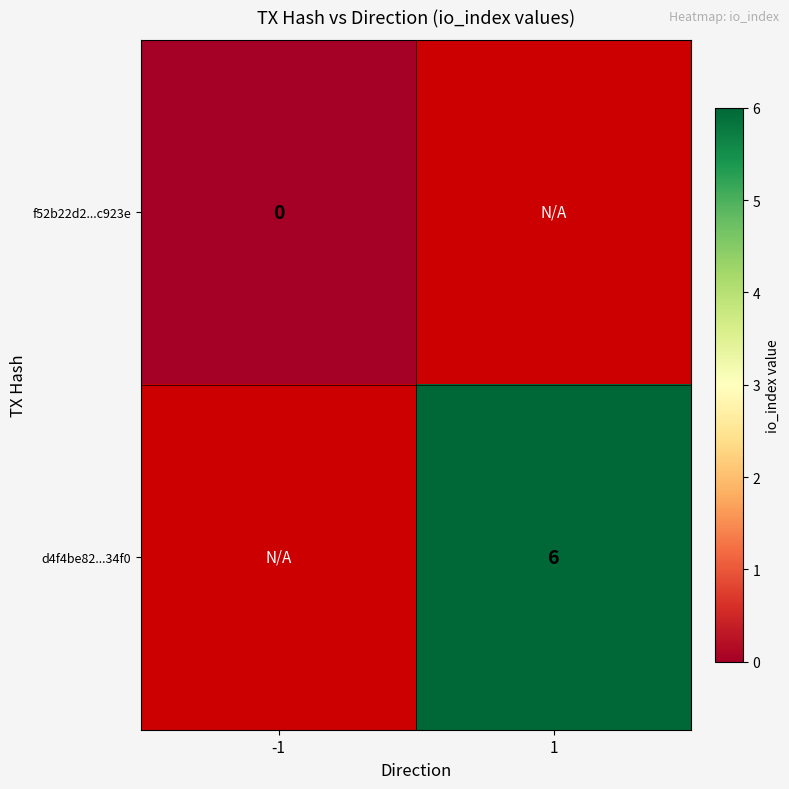

True or false: d4f4be82...34f0 has a value of 6 at 1.

True